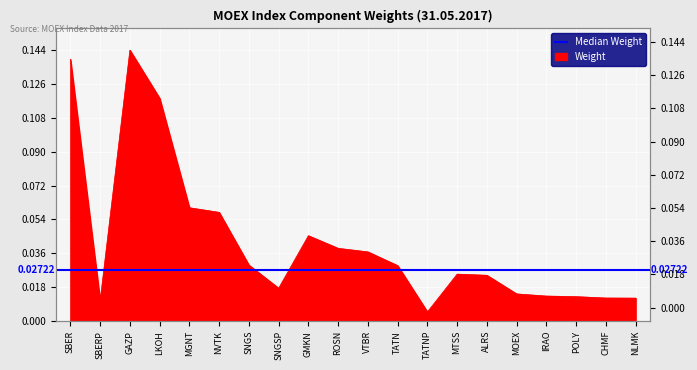

How many points are lower than both their immediate neighbors (excluding endpoints)?

3